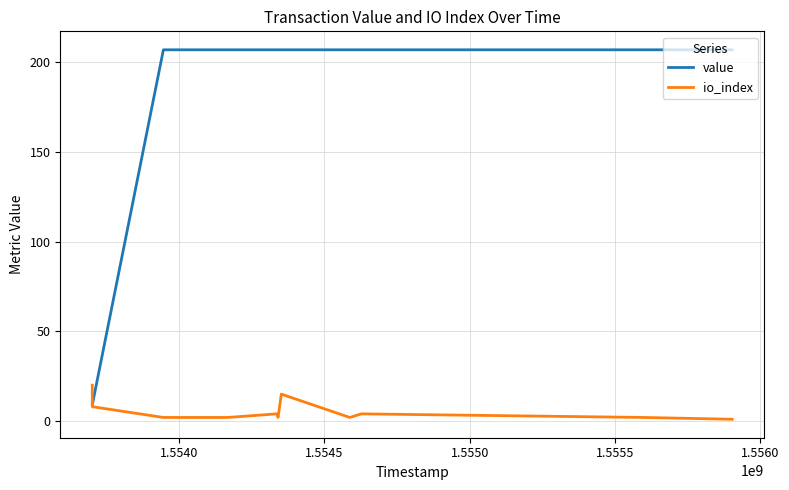

Which series has the largest total across all categories?

value